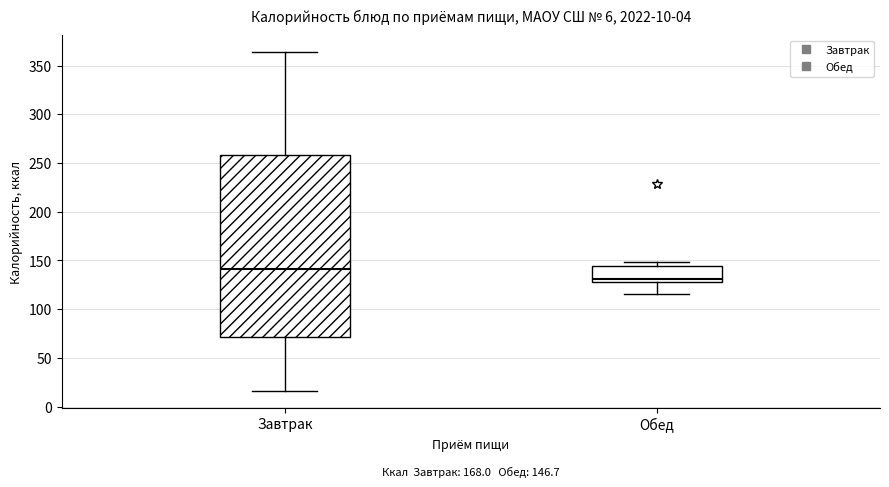

Which box is the tallest, from its lower edge to its upper edge?

Завтрак